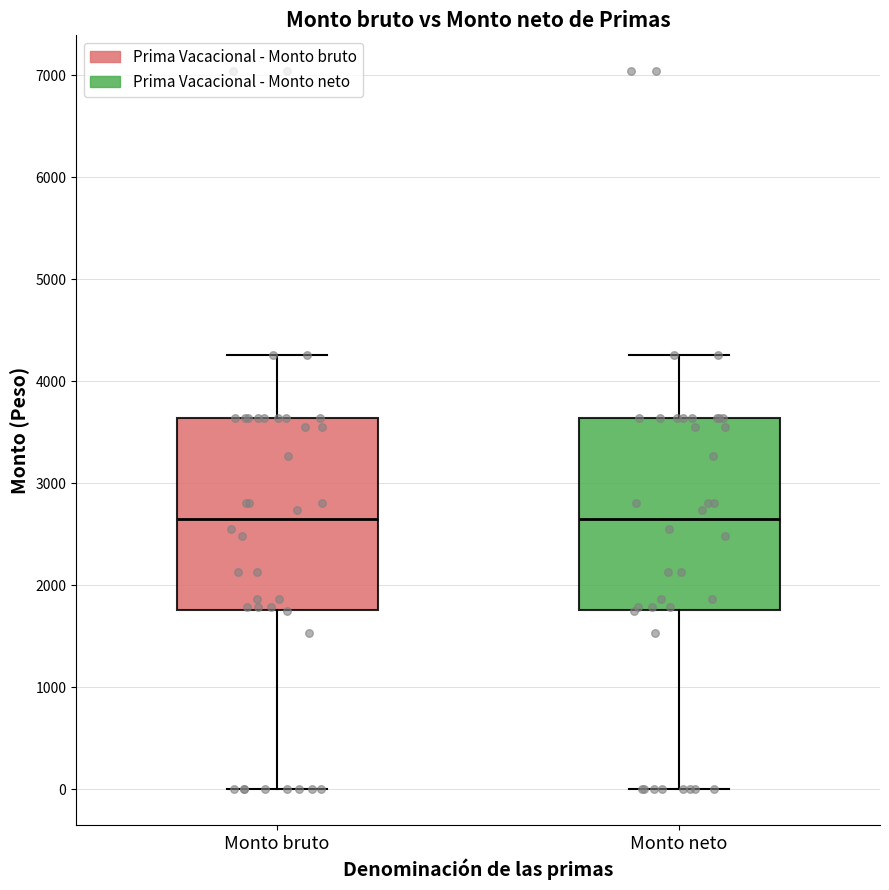

Reading left to right, read every box against the y-axis: the position of its median line, the range the box covers, and the ends of its whiskers. The values are not printed on the chart, so give them approximately, as read against the axis.

Monto bruto: median 2600, box 1800 to 3600, whiskers 0 to 4300
Monto neto: median 2600, box 1800 to 3600, whiskers 0 to 4300